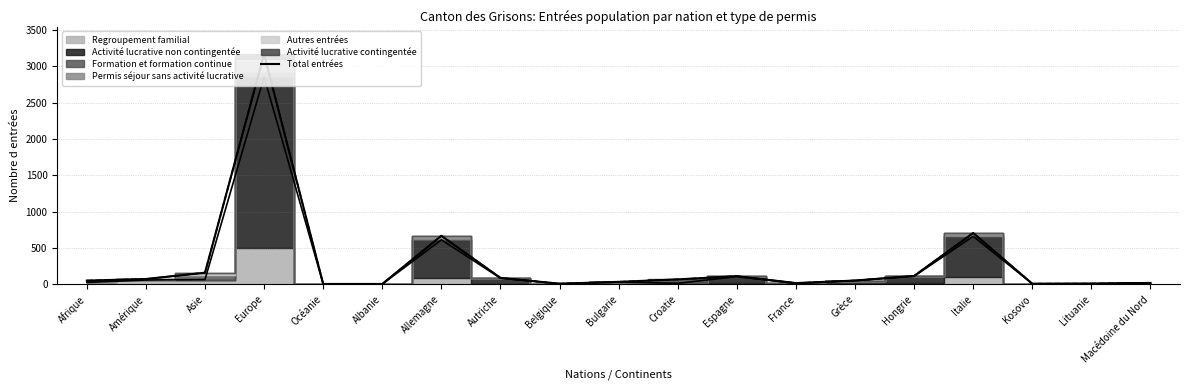

What is the sum of all values?

5381